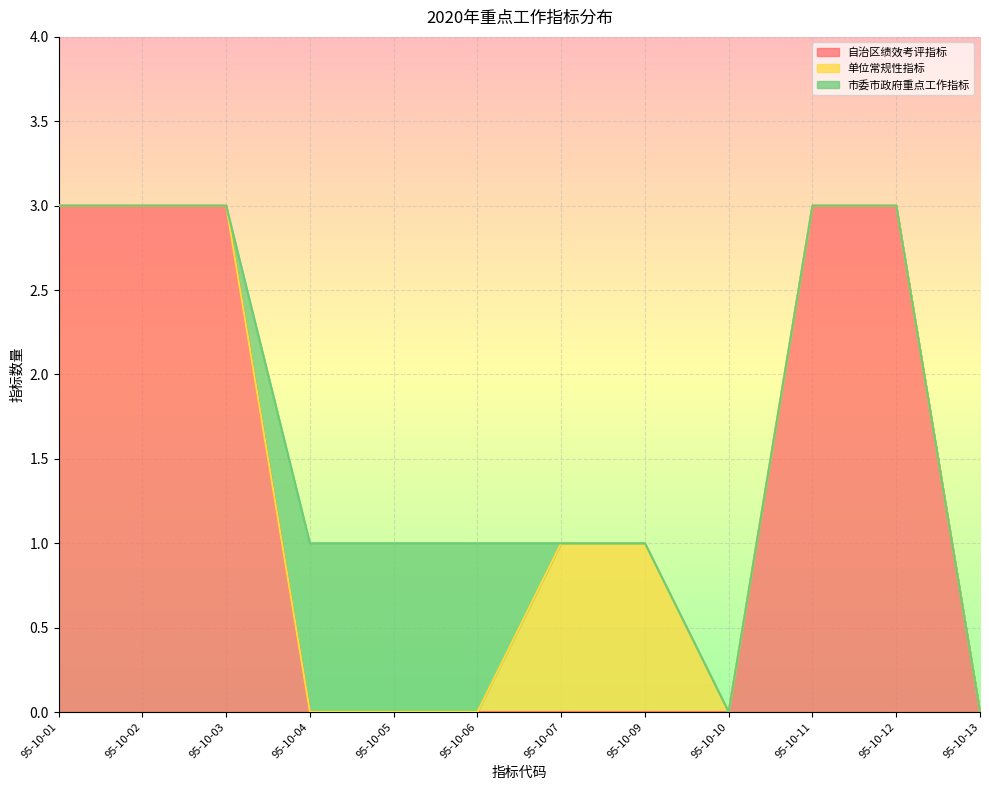

What is the difference between the 自治区绩效考评指标 values at 95-10-02 and 95-10-05?

3